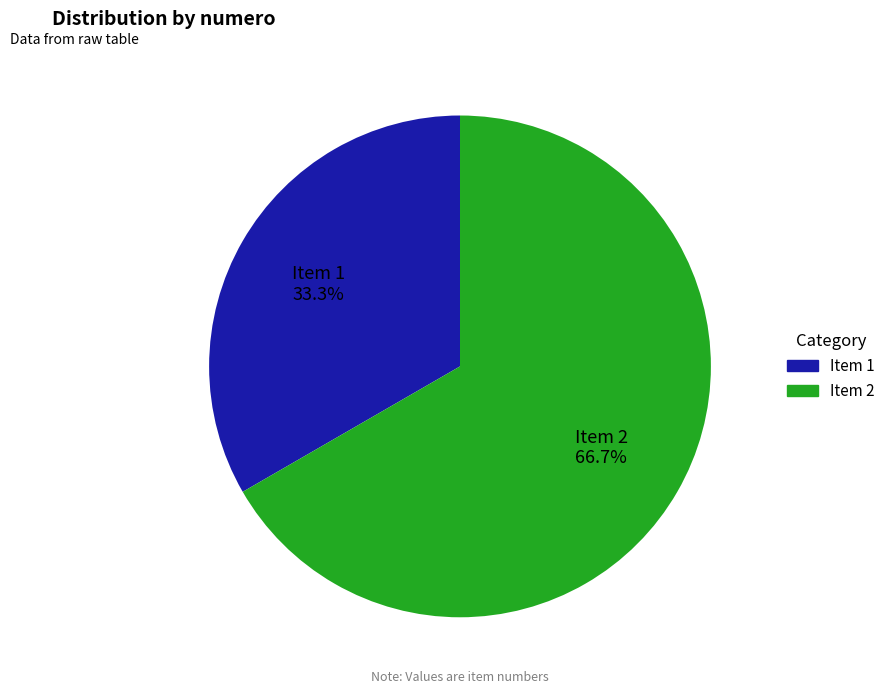

Approximately how many times larger is the value at Item 2 66.7% compared to Item 1 33.3%?

2.0